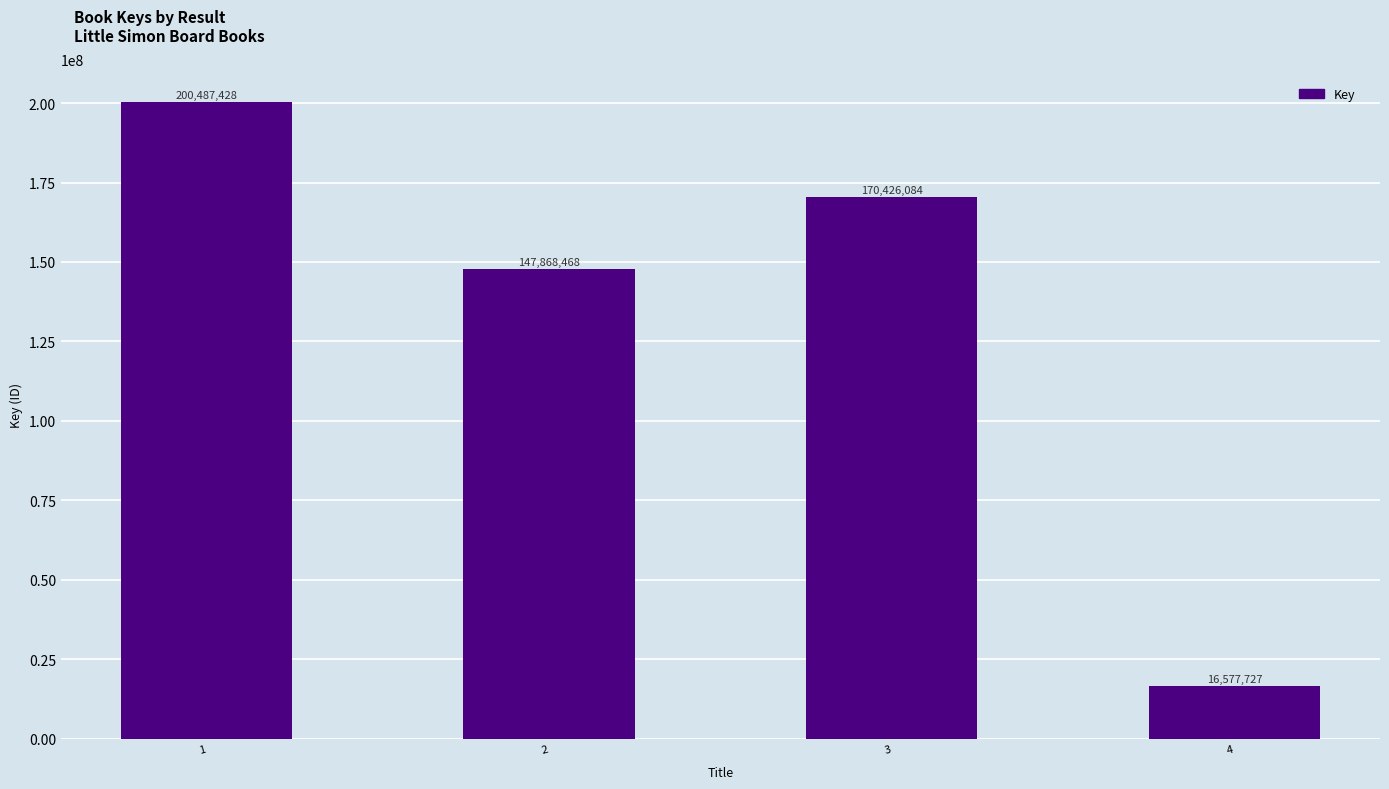

Count the values in the range 147868468 to 200487428.

3